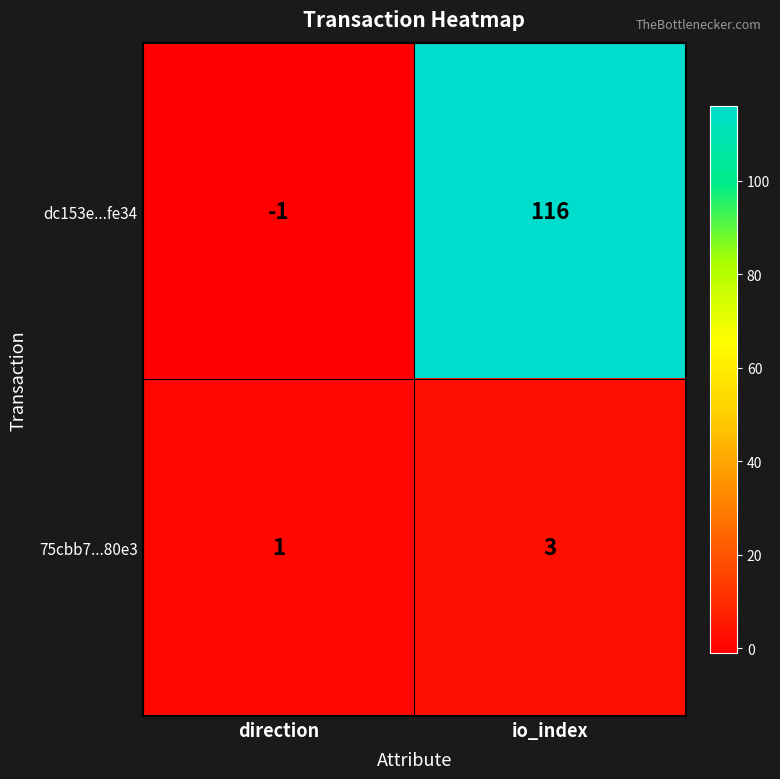

What is the spread (max minus min) of values at direction?

2